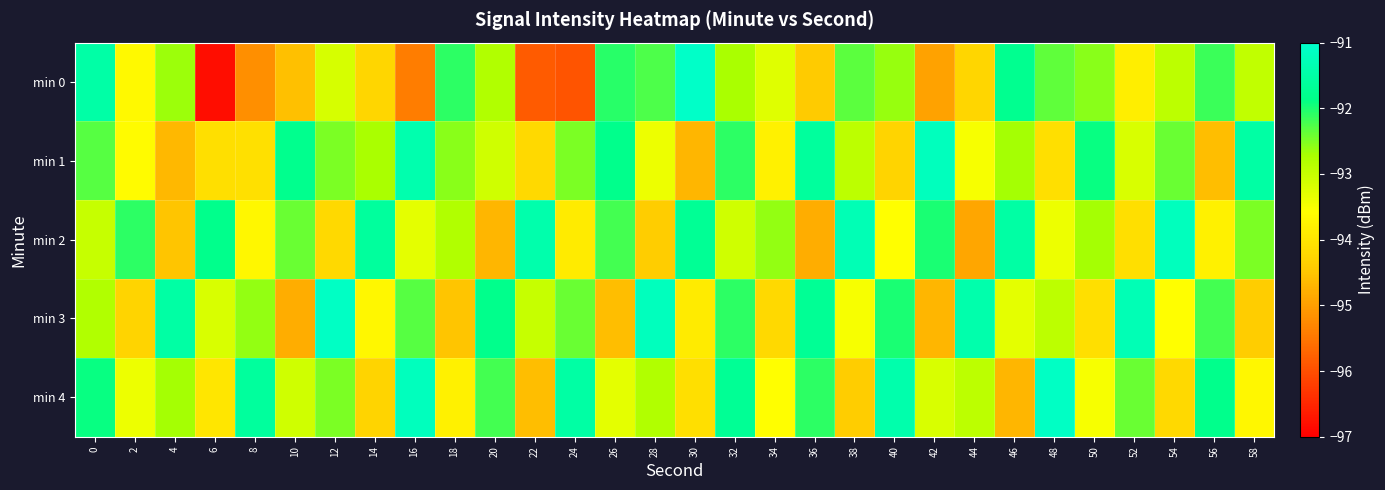

What is the smallest value displayed?

-96.8